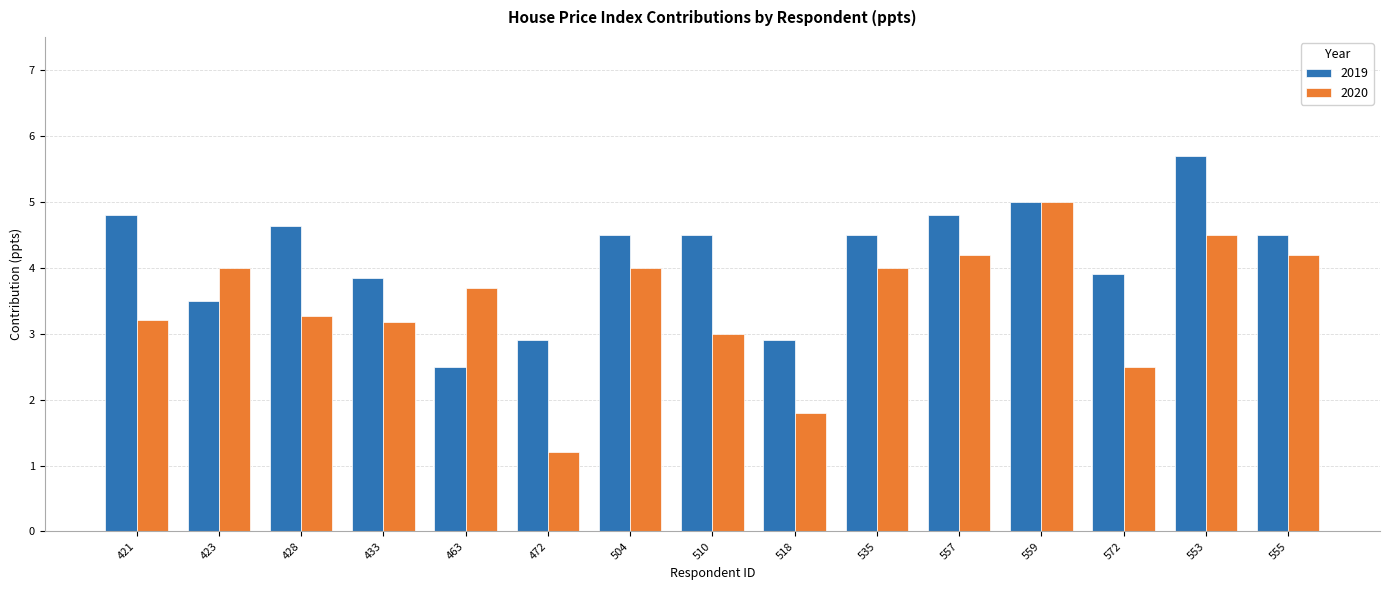

What position from the left is 510?

8